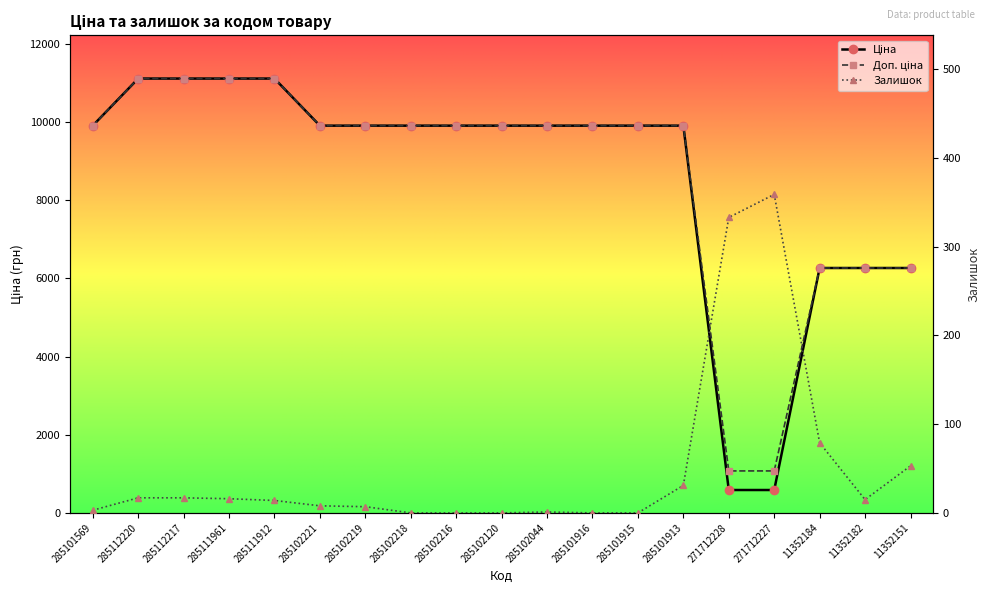

How many data points does each series have?

19